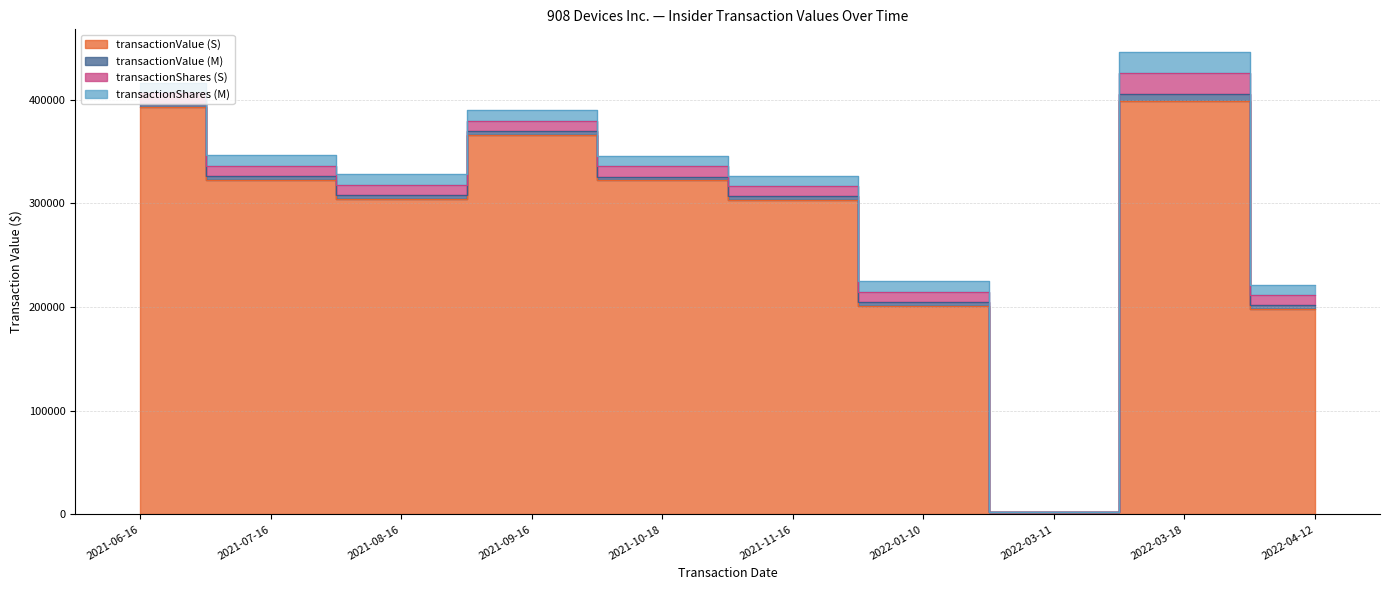

How many distinct data groups are displayed?

4